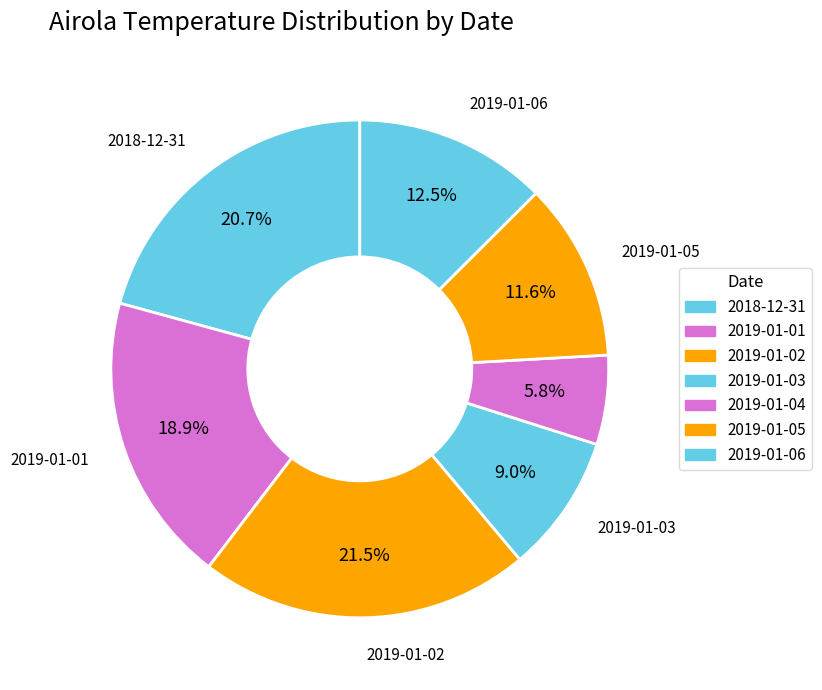

What is the ratio of the value at 2019-01-02 to the value at 2019-01-06?

1.7